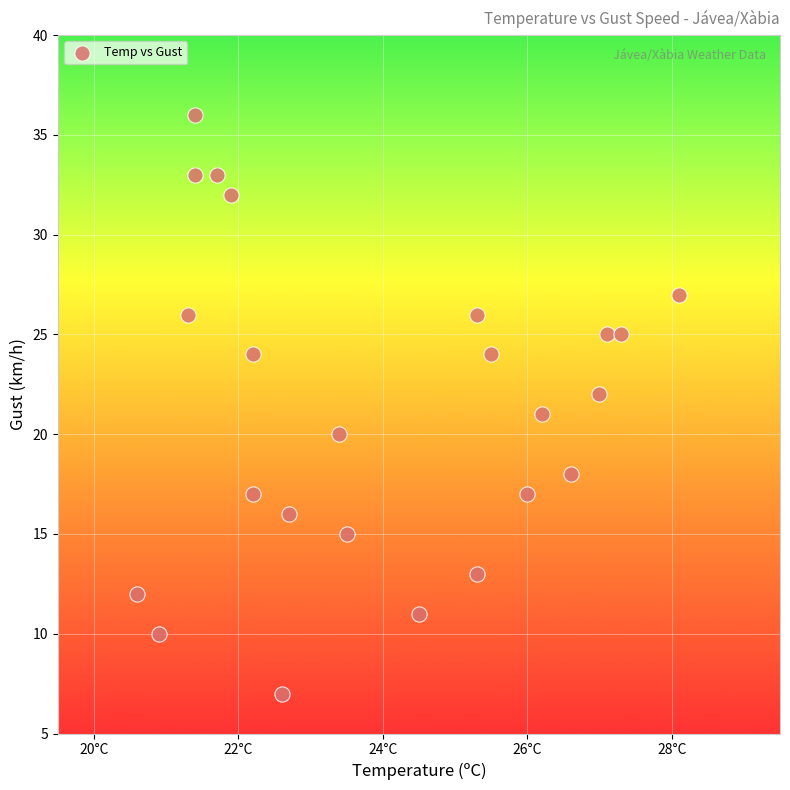

What is the range of Y values (max minus min)?

29